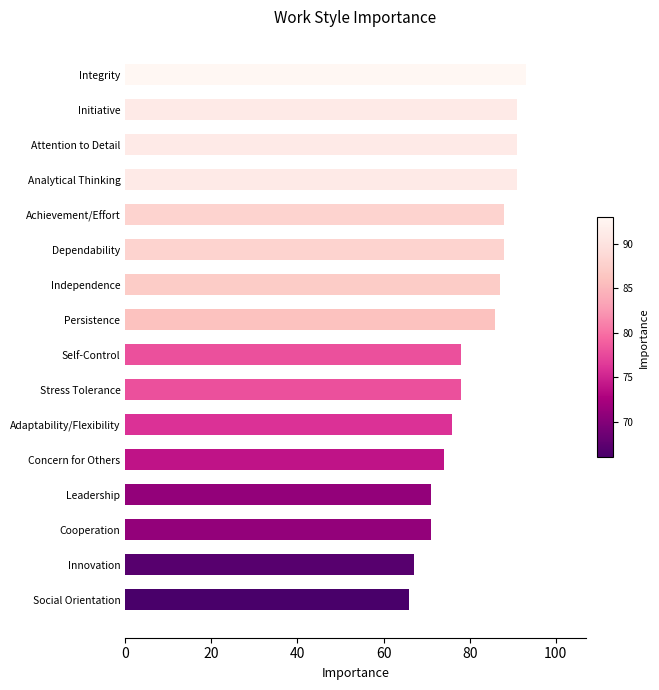

What is the approximate value at Integrity?

93